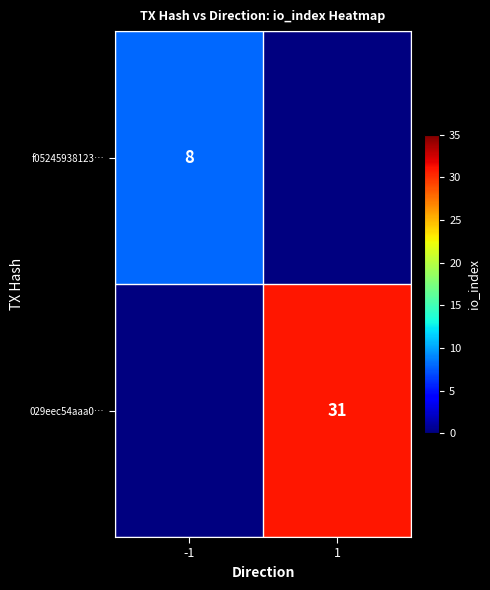

Between -1 and 1, which is larger?

1